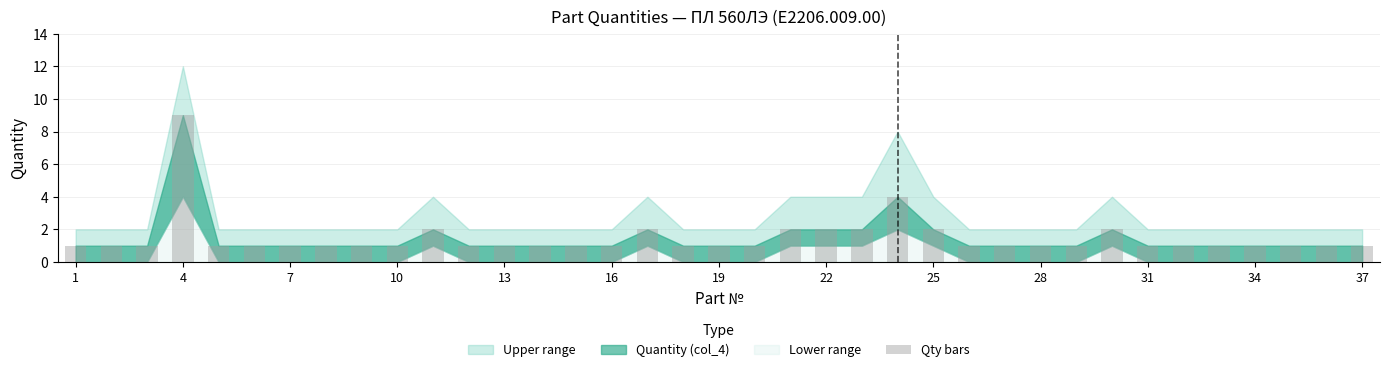

What is the difference between the second highest and second lowest values?

3